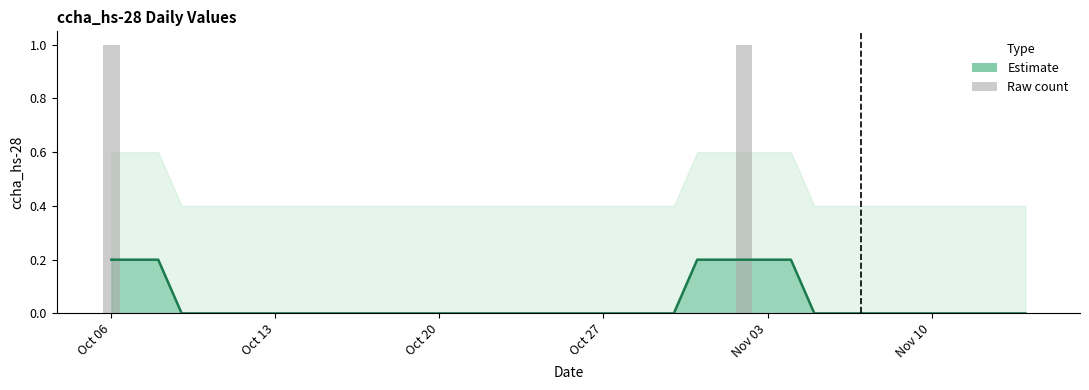

Reading left to right, list all the values displayed in this chart.

1	0	0	0	0	0	0	0	0	0	0	0	0	0	0	0	0	0	0	0	0	0	0	0	0	0	0	1	0	0	0	0	0	0	0	0	0	0	0	0